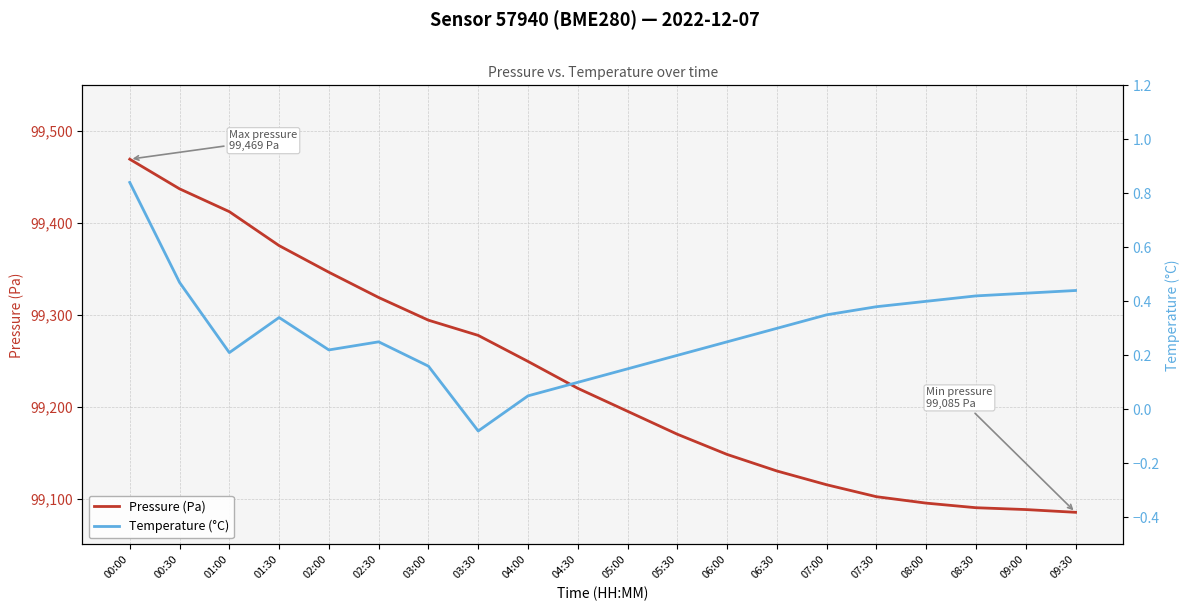

What is the label of the 13th point from the right?

03:30